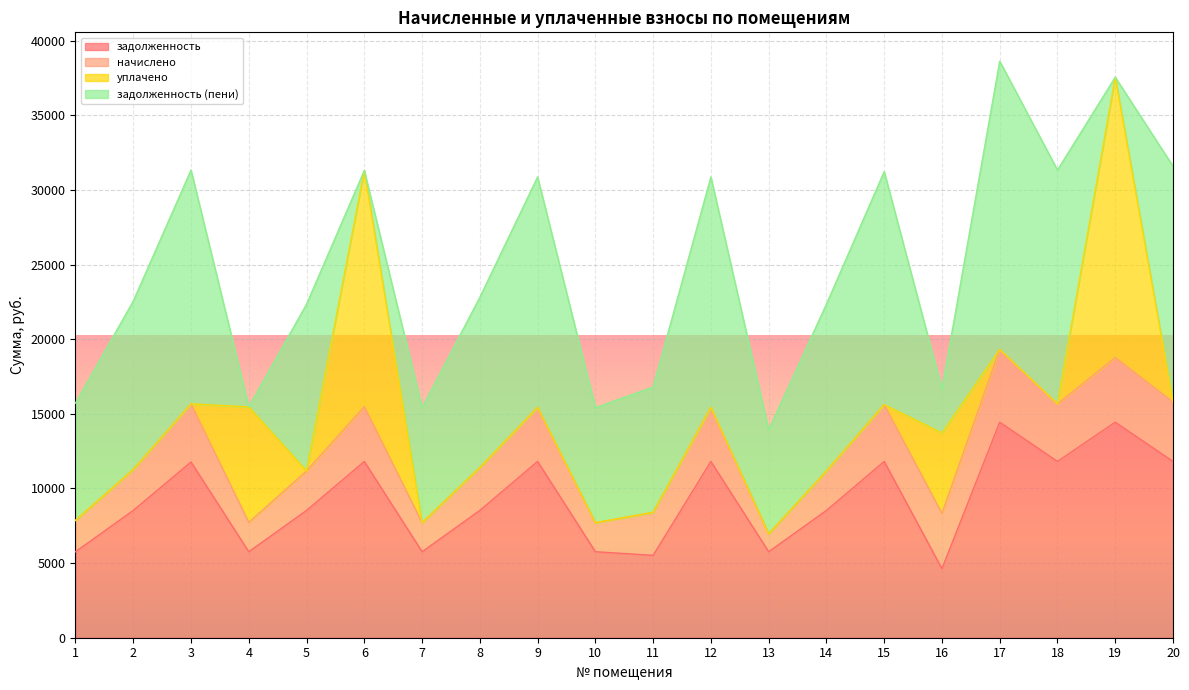

At which category does задолженность reach its first local peak?

3